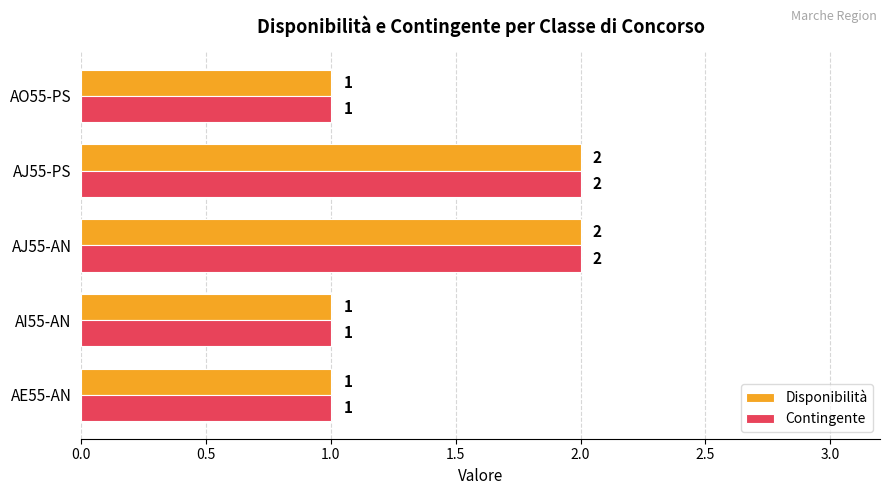

How many distinct data groups are displayed?

2